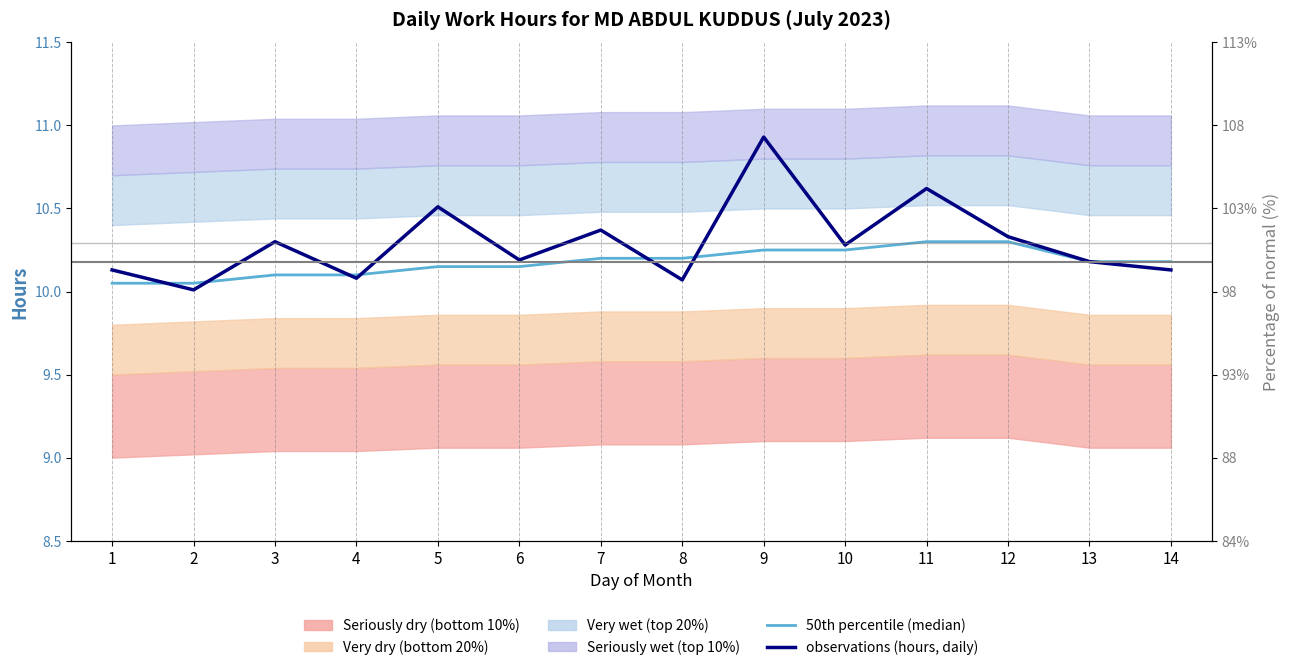

Reading left to right, extract all data points from this chart.

50th percentile (median): 10.1	10.1	10.1	10.1	10.2	10.2	10.2	10.2	10.2	10.2	10.3	10.3	10.2	10.2
observations (hours, daily): 10.1	10.0	10.3	10.1	10.5	10.2	10.4	10.1	10.9	10.3	10.6	10.3	10.2	10.1